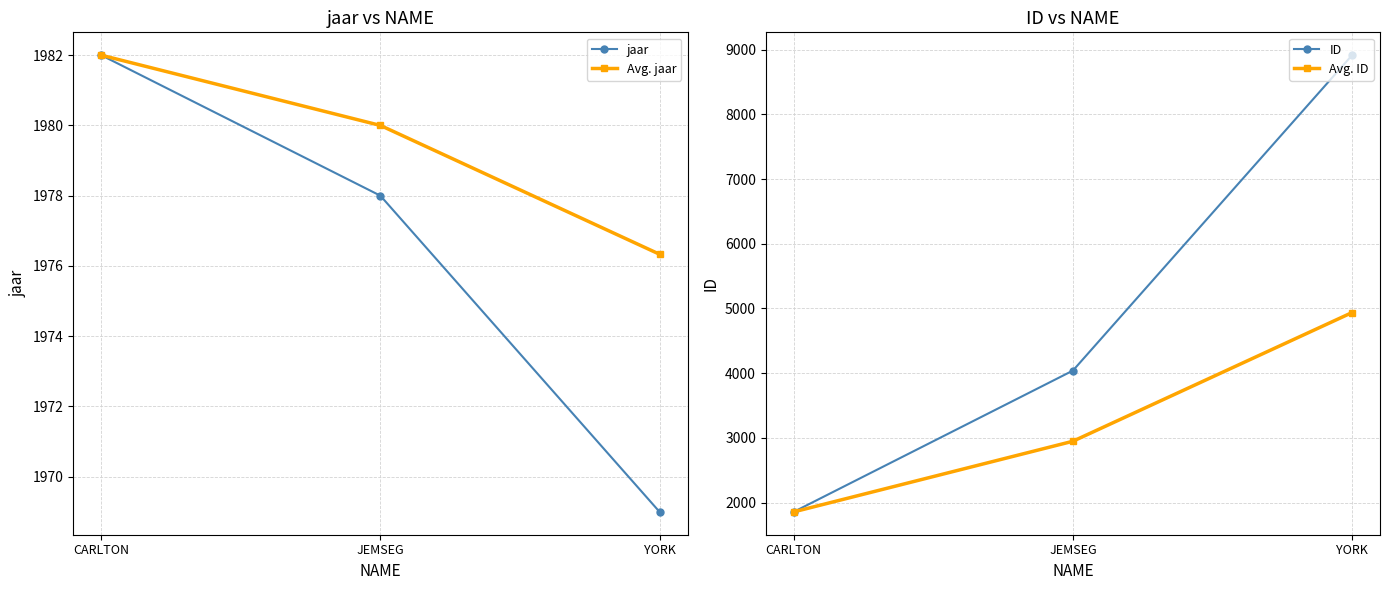

What is the label of the 1st point from the left?

CARLTON